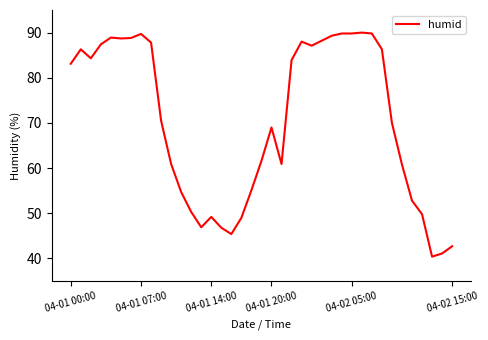

What is the maximum value shown in the chart?

90.0